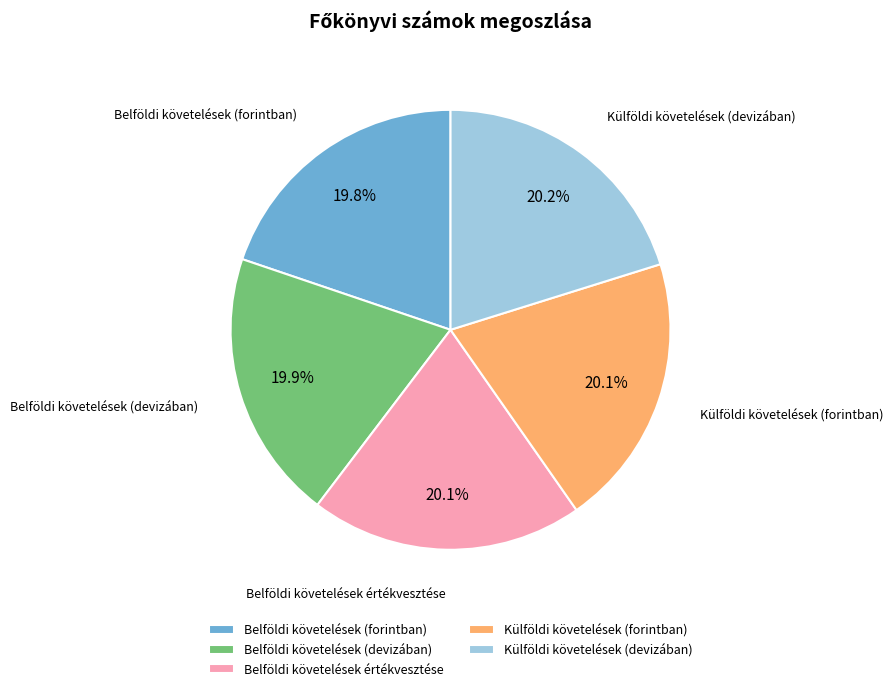

Approximately how many times larger is the value at Belföldi követelések (devizában) compared to Külföldi követelések (forintban)?

1.0